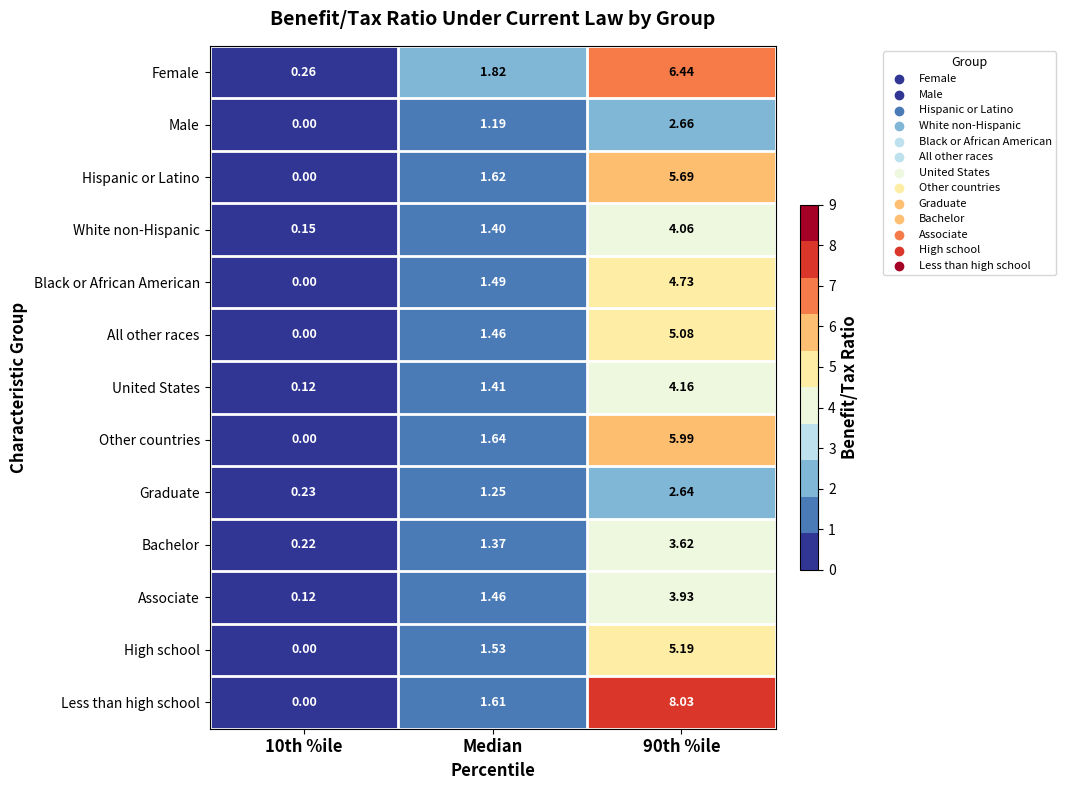

Which series has the largest range (max minus min)?

Less than high school